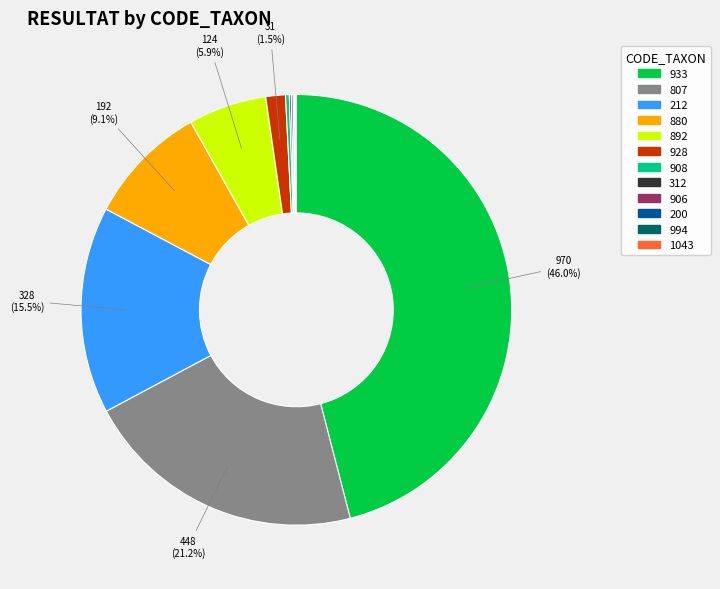

The 933 slice represents 58% of the pie. True or false?

False